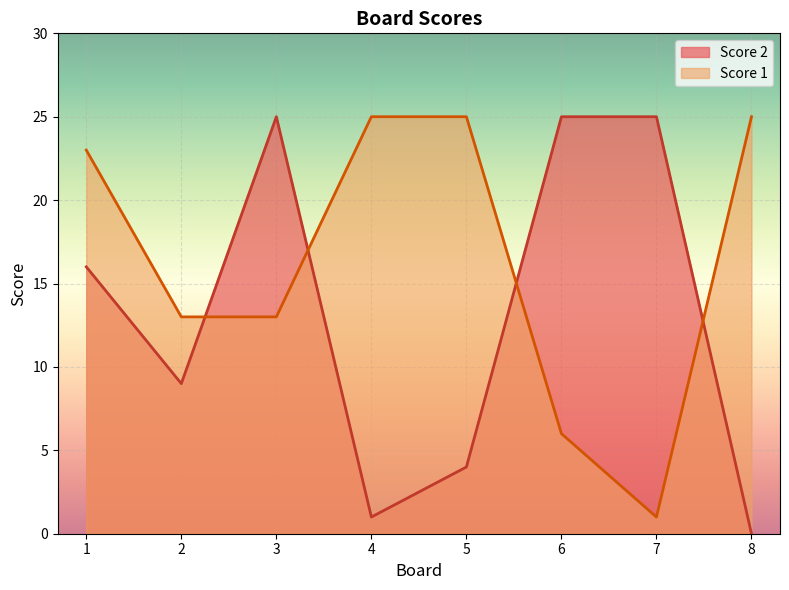

List the series in order of their overall mean, lowest first.

Score 2, Score 1